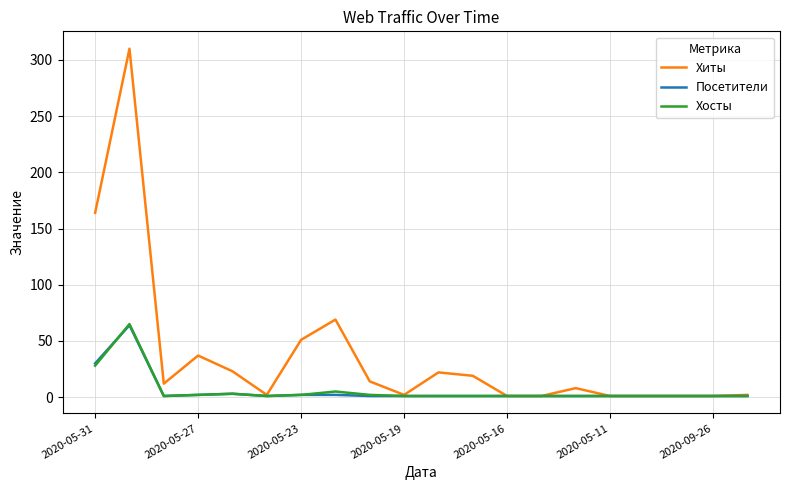

What is the maximum value for Хосты?

65